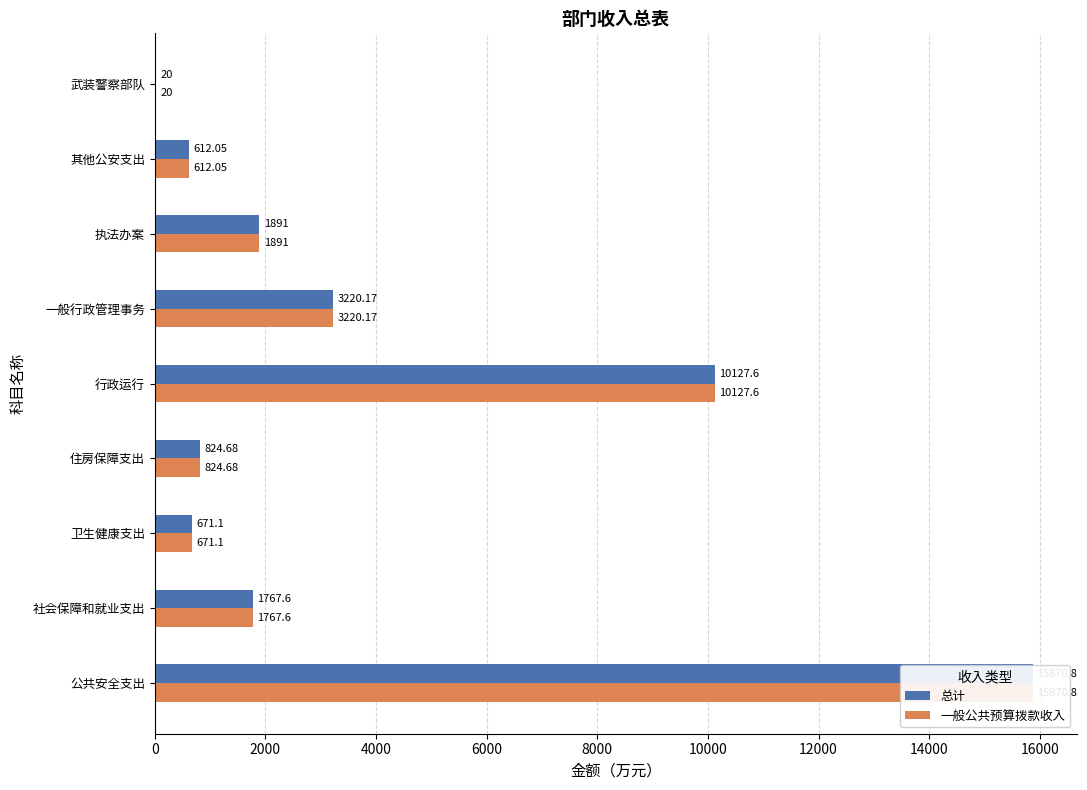

What is the lowest value of the 一般公共预算拨款收入 series?

20.0